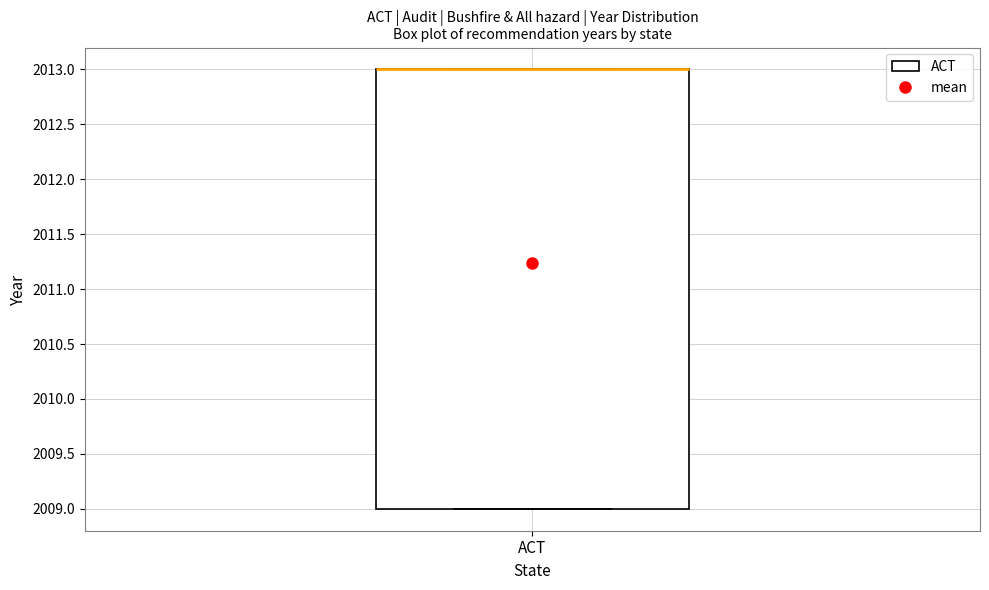

Transcribe this box plot: give where the median line is, the range the box spans, and where the two whiskers end, as read against the y-axis. The values are not printed on the chart, so give them approximately, as read against the axis.

median 2013 (drawn on the box's upper edge), box 2009 to 2013, whiskers 2009 to 2013